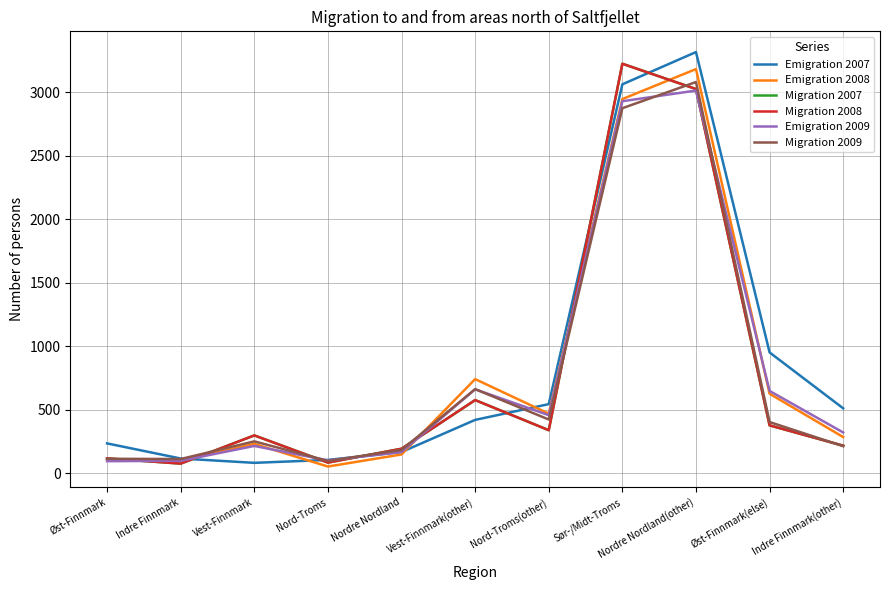

Does the chart display data point markers on the line(s)?

No